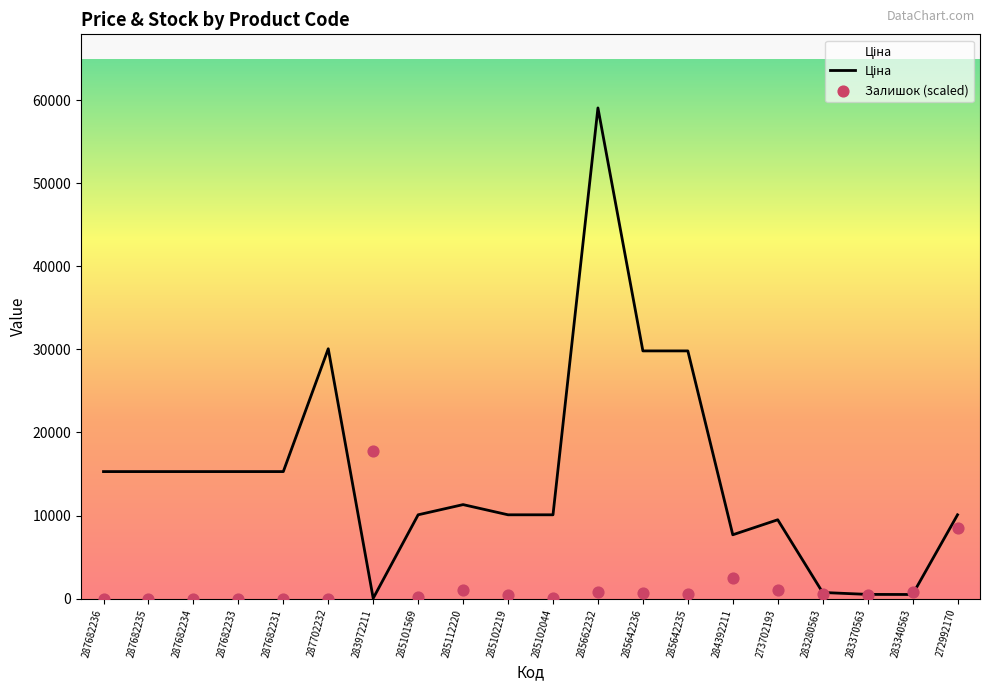

Which series has the largest total across all categories?

Ціна